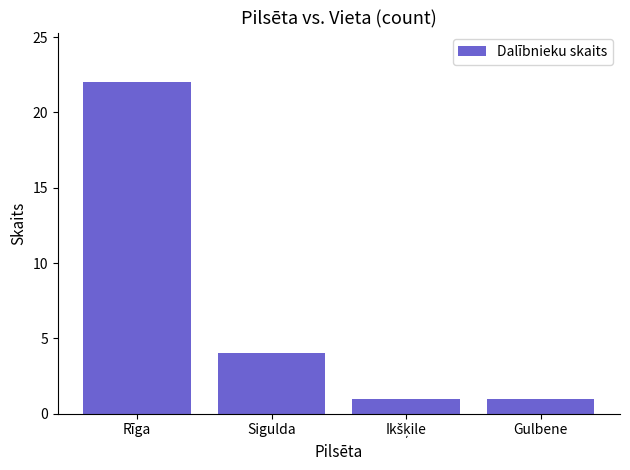

What is the sum of the values at Sigulda and Rīga?

26